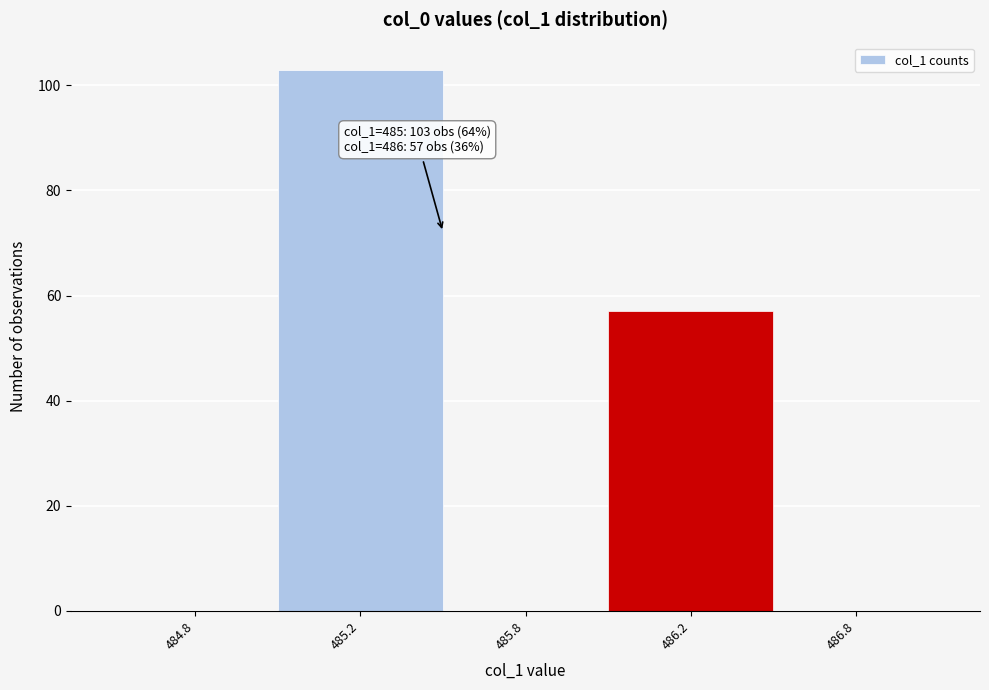

Reading left to right, list all the values displayed in this chart.

484.8=0	485.2=103	485.8=0	486.2=57	486.8=0